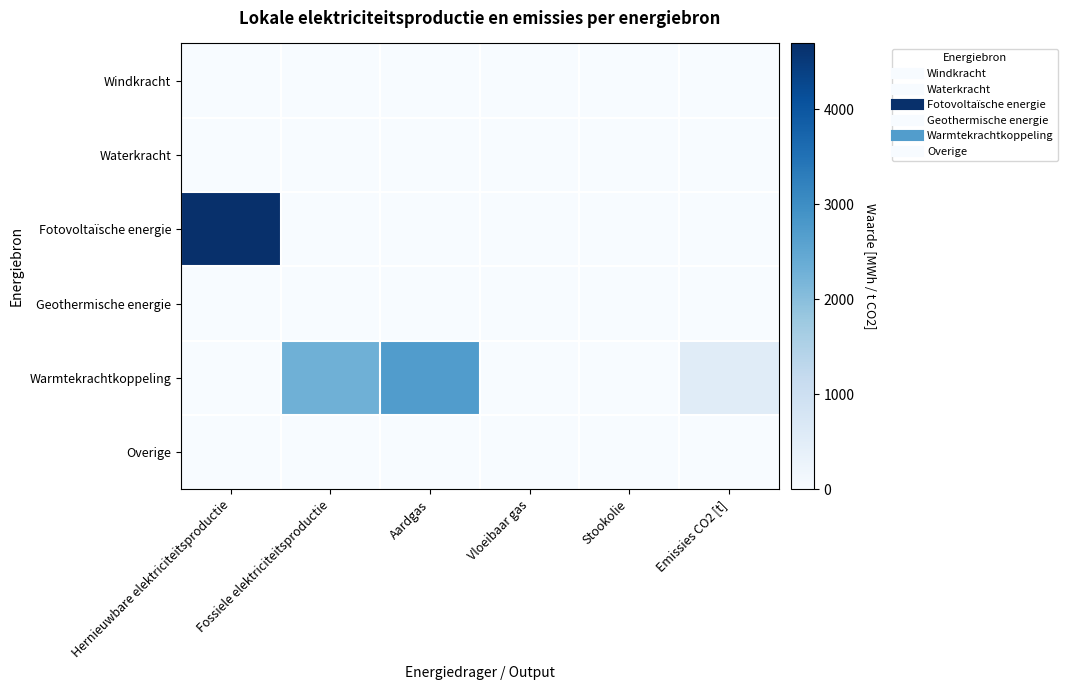

At how many categories does at least one series exceed 591?

3